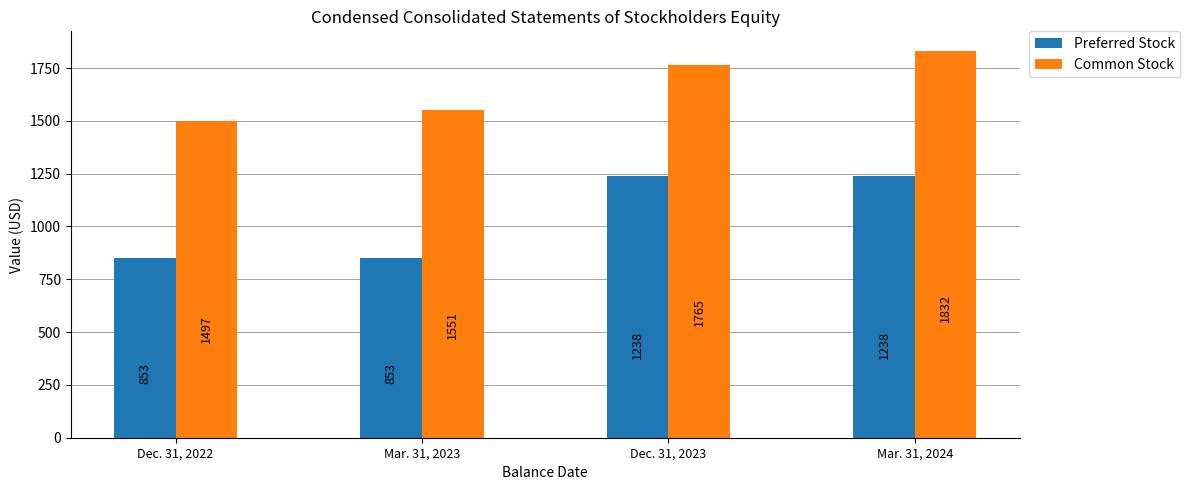

True or false: Preferred Stock has a value of 689 at Dec. 31, 2023.

False